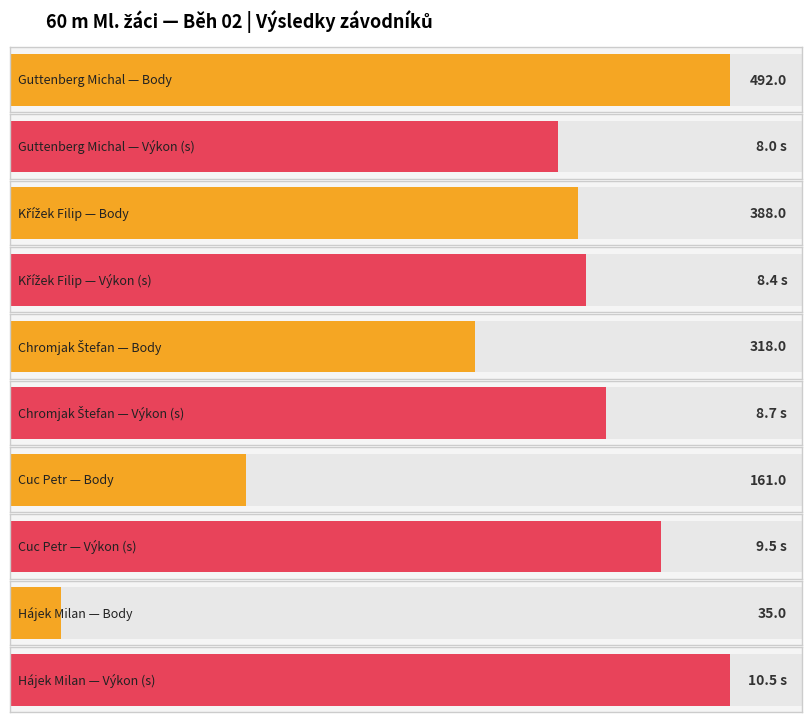

What is the maximum value for Výkon?

10.5